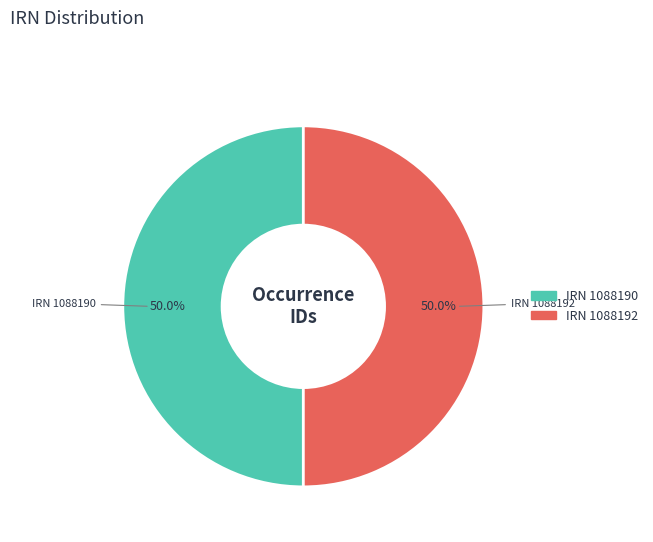

Count the number of slices in the pie.

2